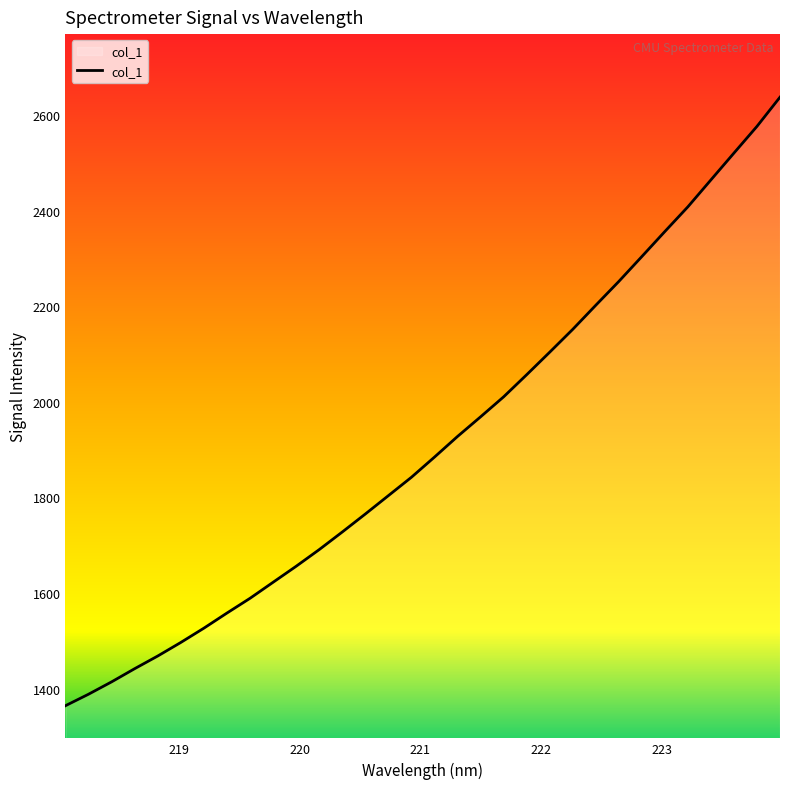

True or false: there are more than 2 points higher than both neighbors.

False